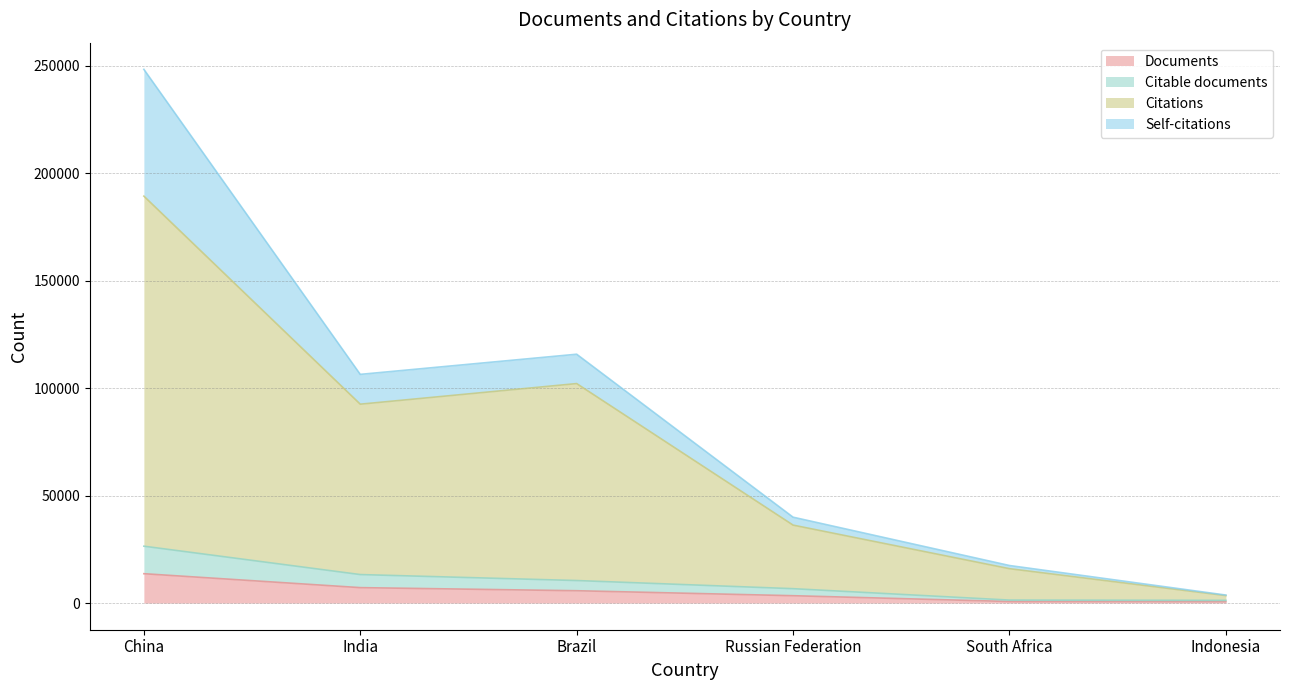

Which category has the highest value in the Documents series?

China